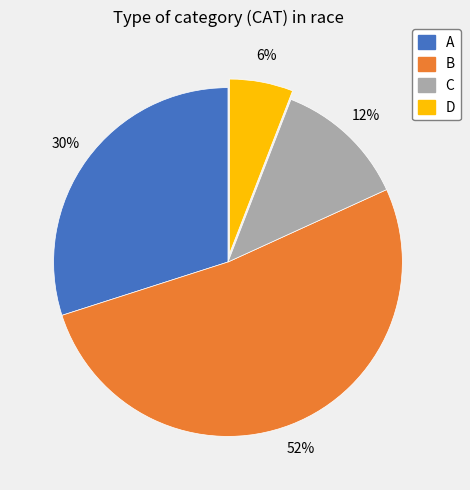

What is the majority slice?

B